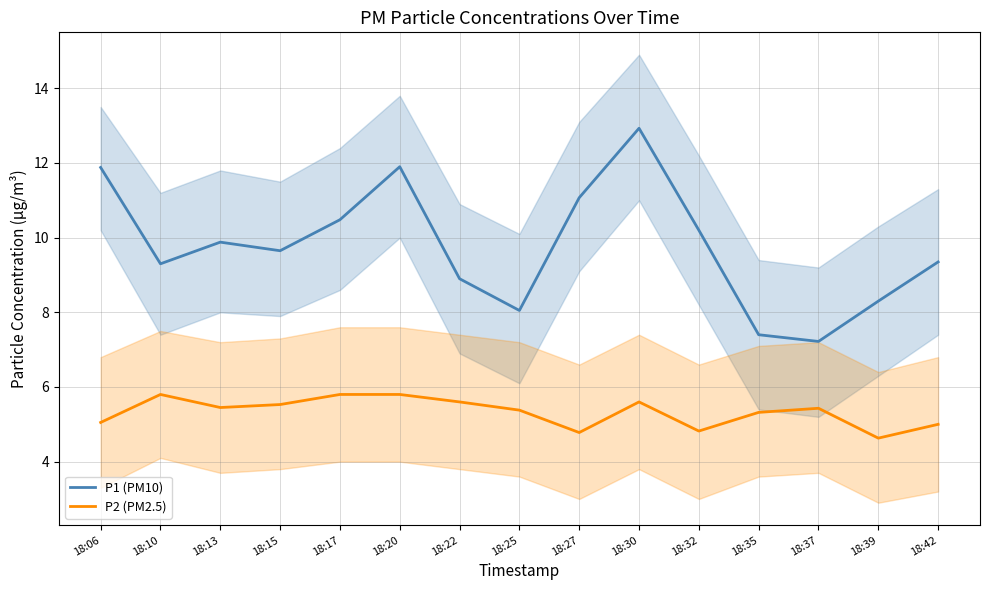

Which has a higher value, 18:39 or 18:17?

18:17